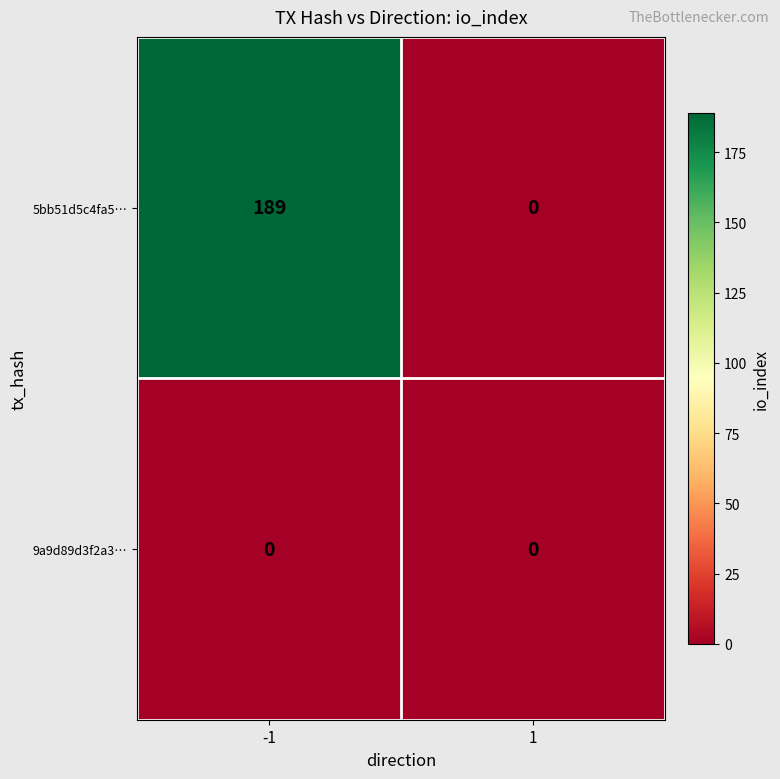

Which series has the largest total across all categories?

5bb51d5c4fa5…